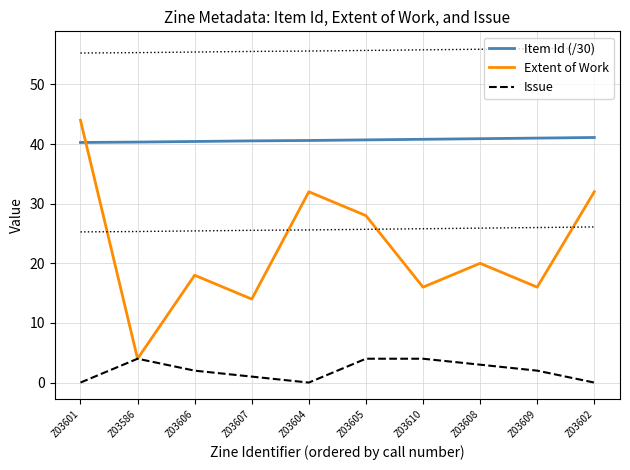

What is the sum of all Extent of Work values?

224.0